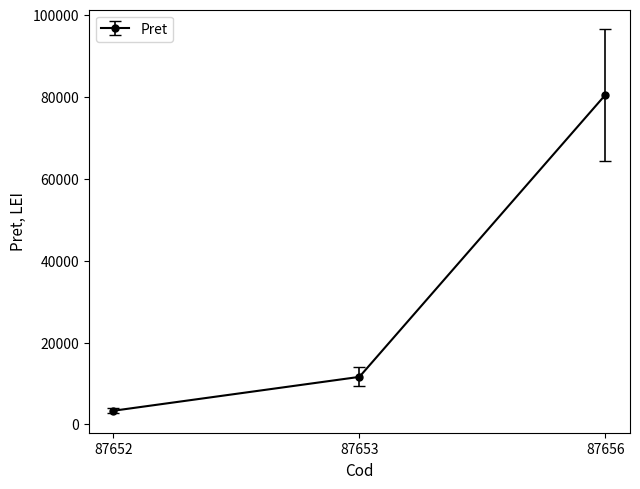

Rank the categories by value from lowest to highest.

87652, 87653, 87656